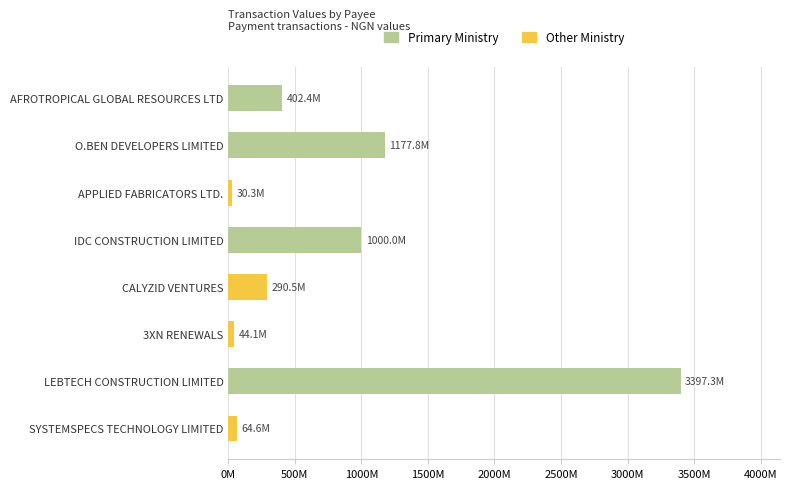

What is the sum of all Other Ministry values?

429489006.4